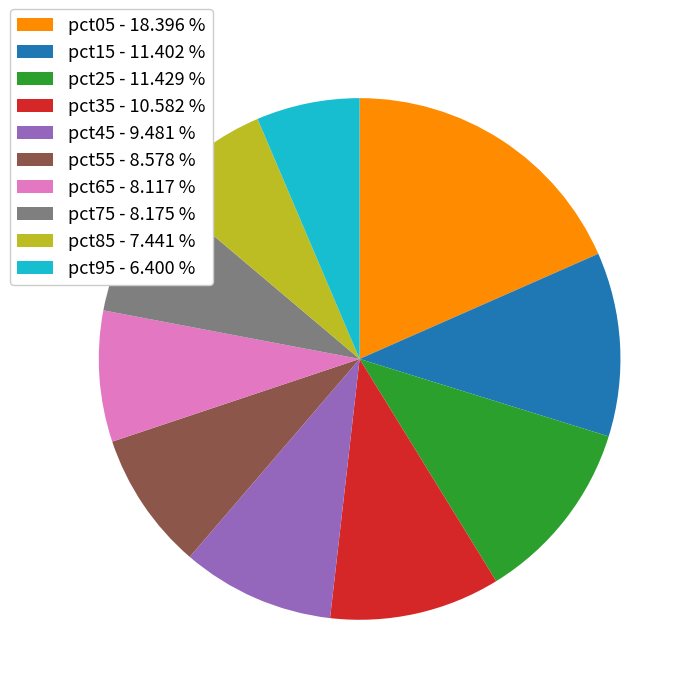

How many slices are in this pie chart?

10